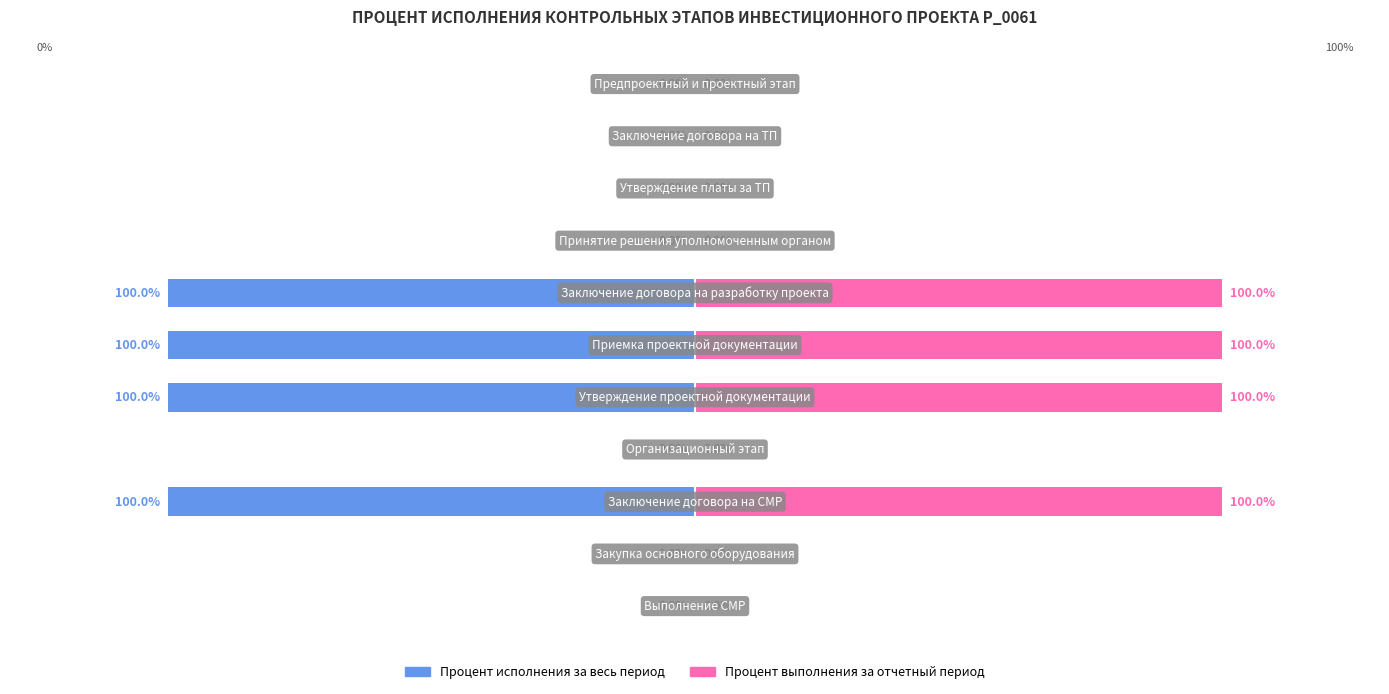

Rank the series at 8 from highest to lowest value.

Процент выполнения за отчетный период, Процент исполнения за весь период